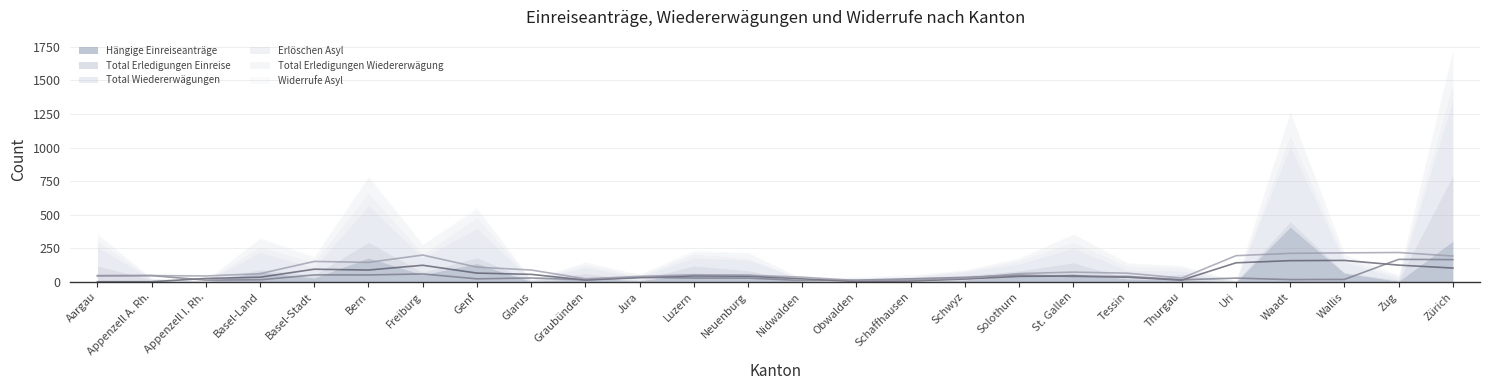

What is the label of the 26th point from the right?

Aargau